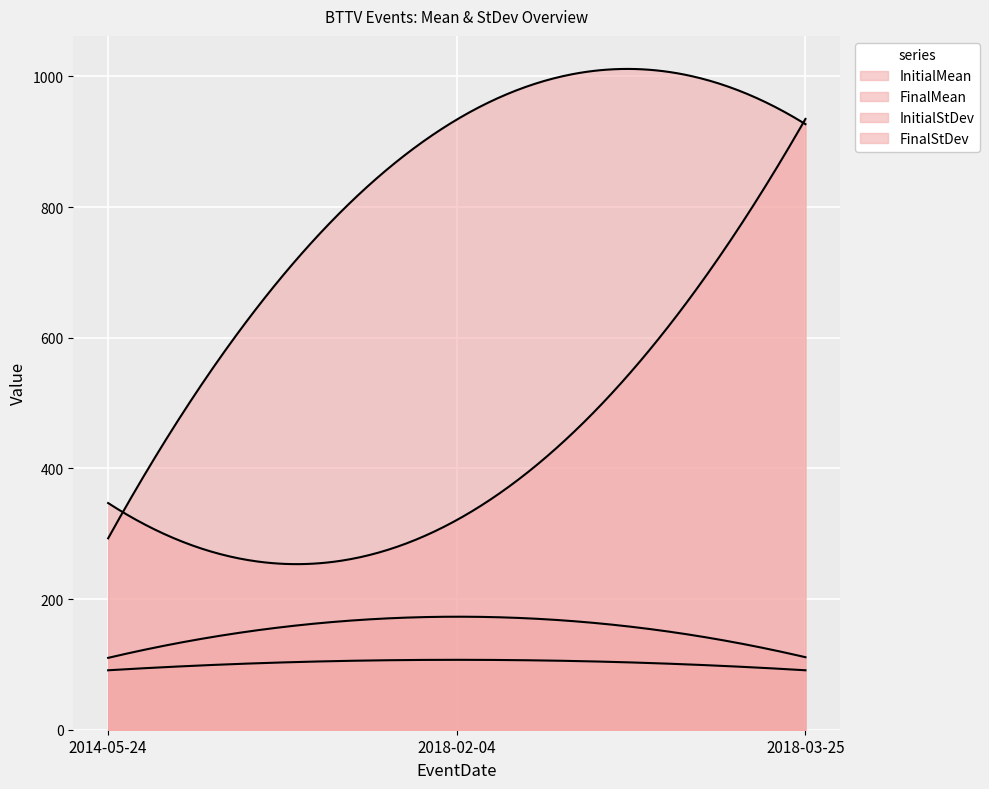

Reading left to right, transcribe all the data shown in this chart.

InitialMean: 347	321	935
FinalMean: 293	934	927
InitialStDev: 110	173	111
FinalStDev: 91	107	91